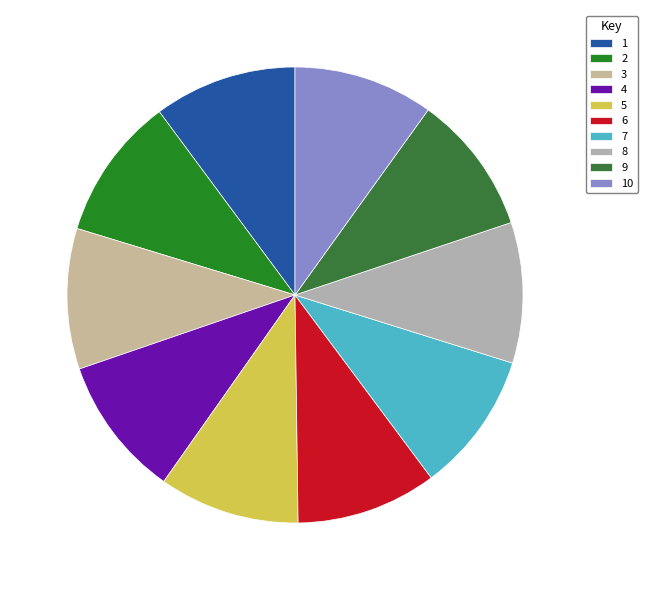

Does any single category account for the majority?

No